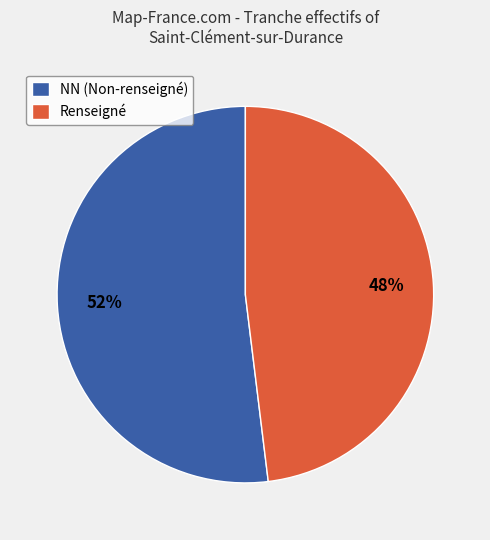

What percentage is the Renseigné slice, to the nearest percent?

48%